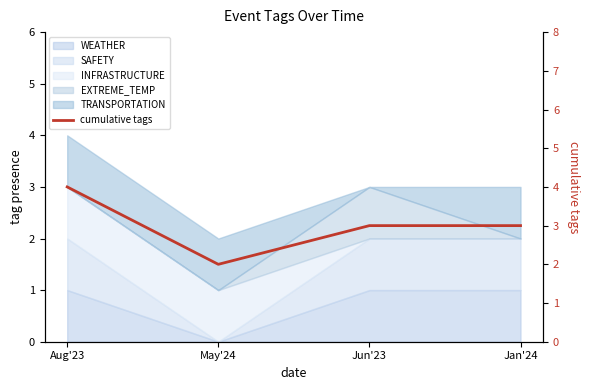

Count the values in the range 3 to 4.

3